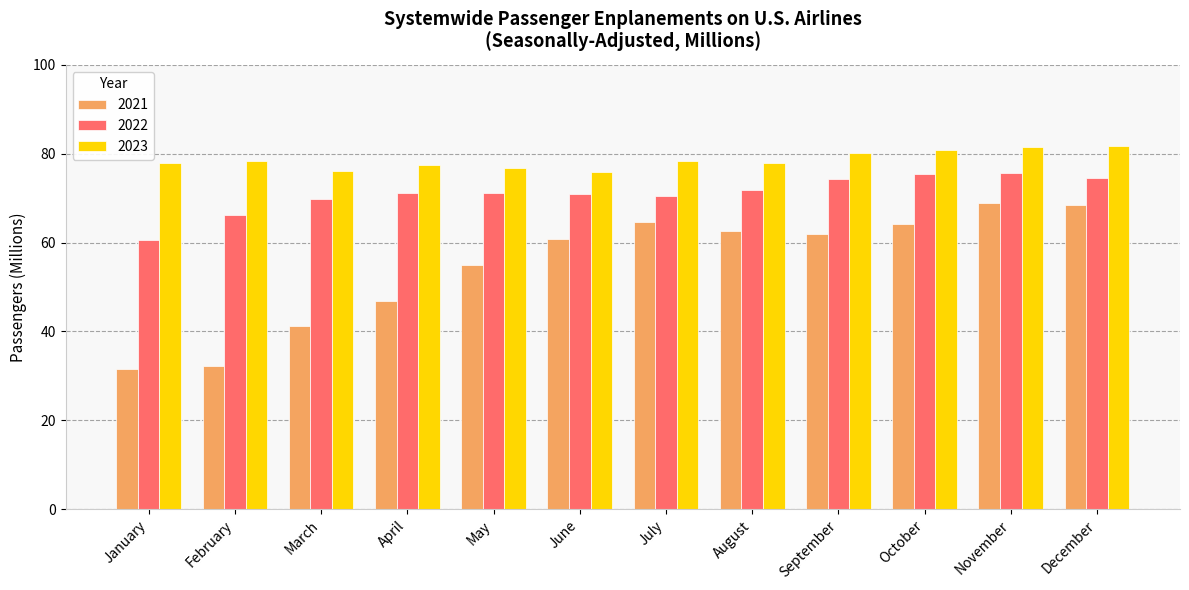

What is the minimum value shown in the chart?

31.5